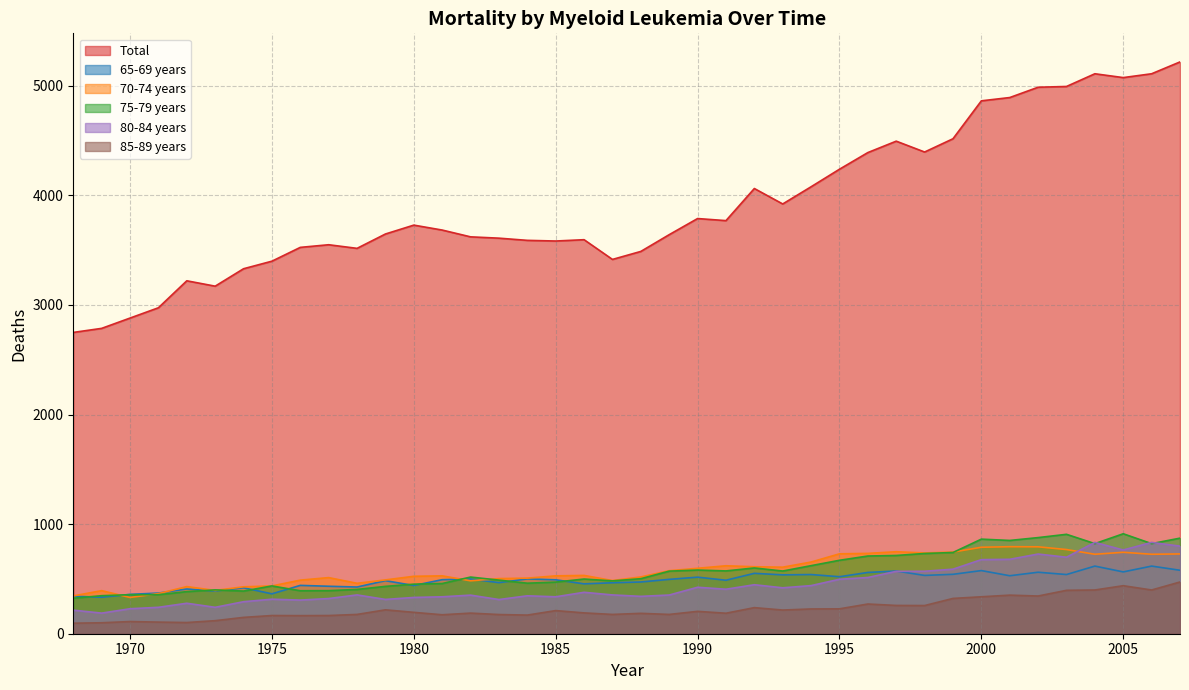

At how many categories does at least one series exceed 3344?

33